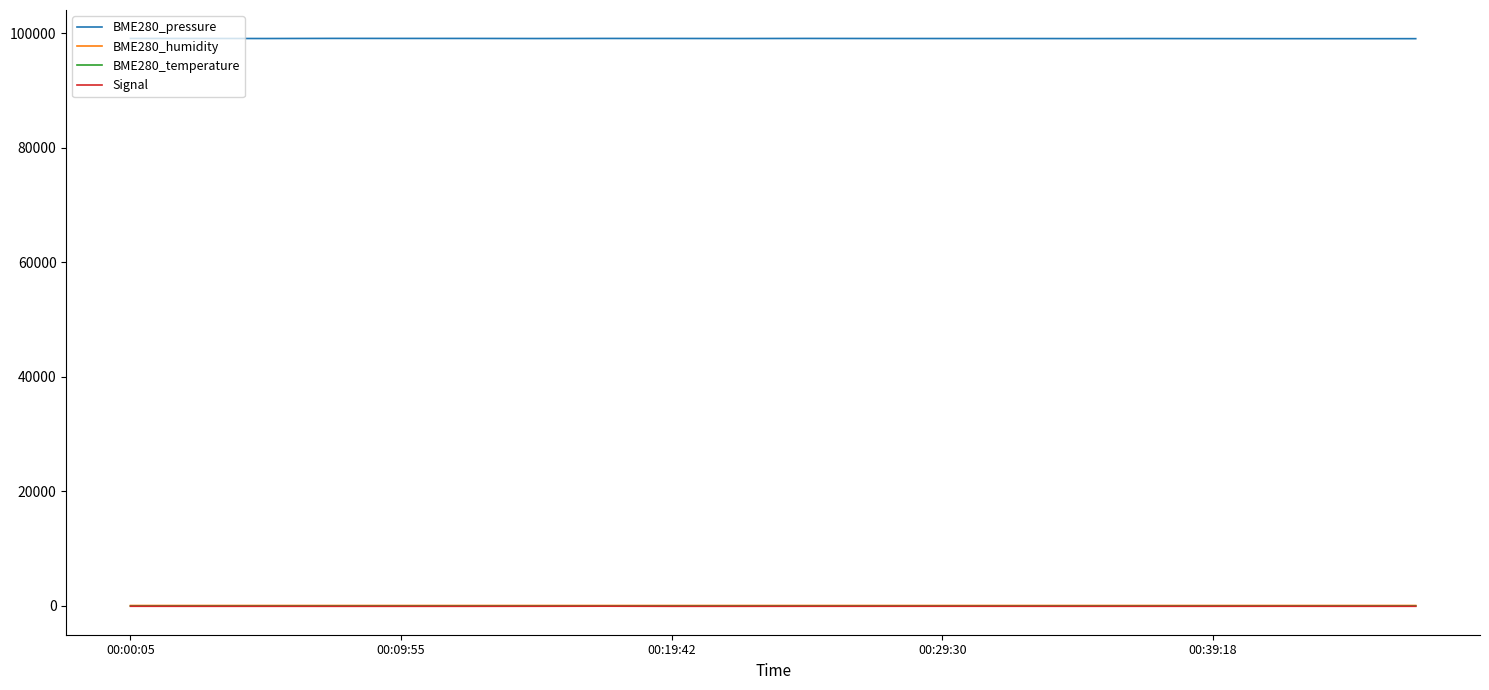

What is the lowest value of the BME280_pressure series?

99030.4